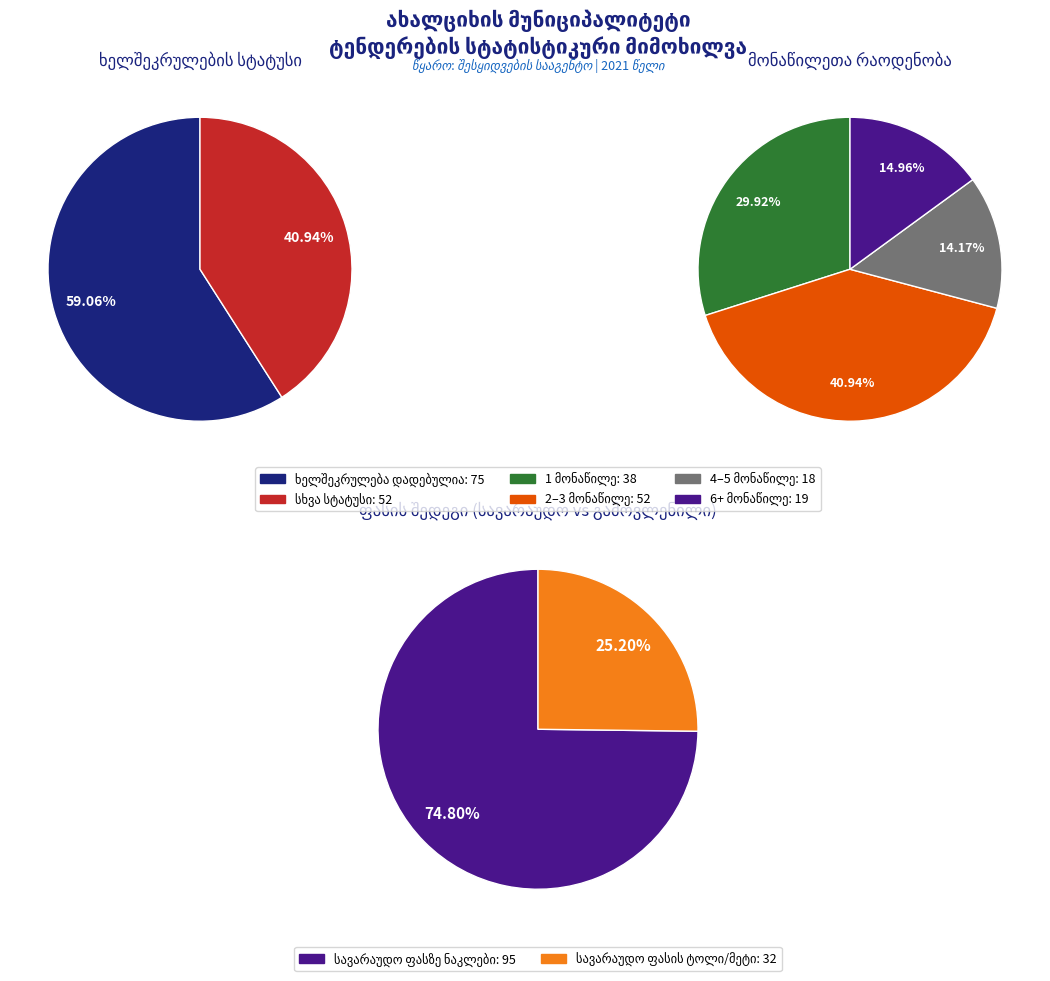

Which category accounts for the majority?

ხელშეკრულება დადებულია